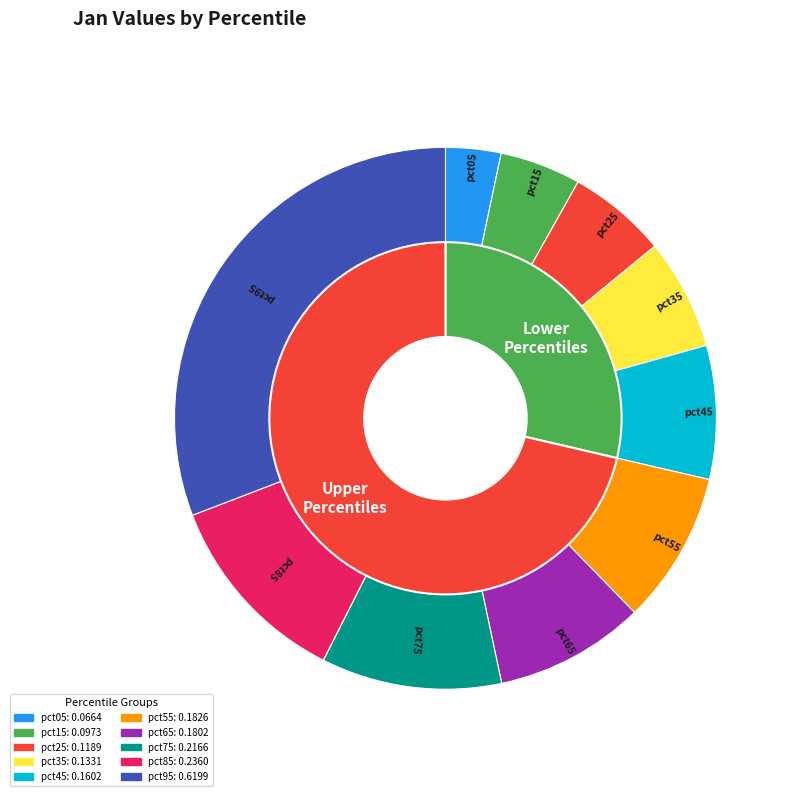

Rank the categories by value from lowest to highest.

pct05, pct15, pct25, pct35, pct45, pct65, pct55, pct75, pct85, pct95